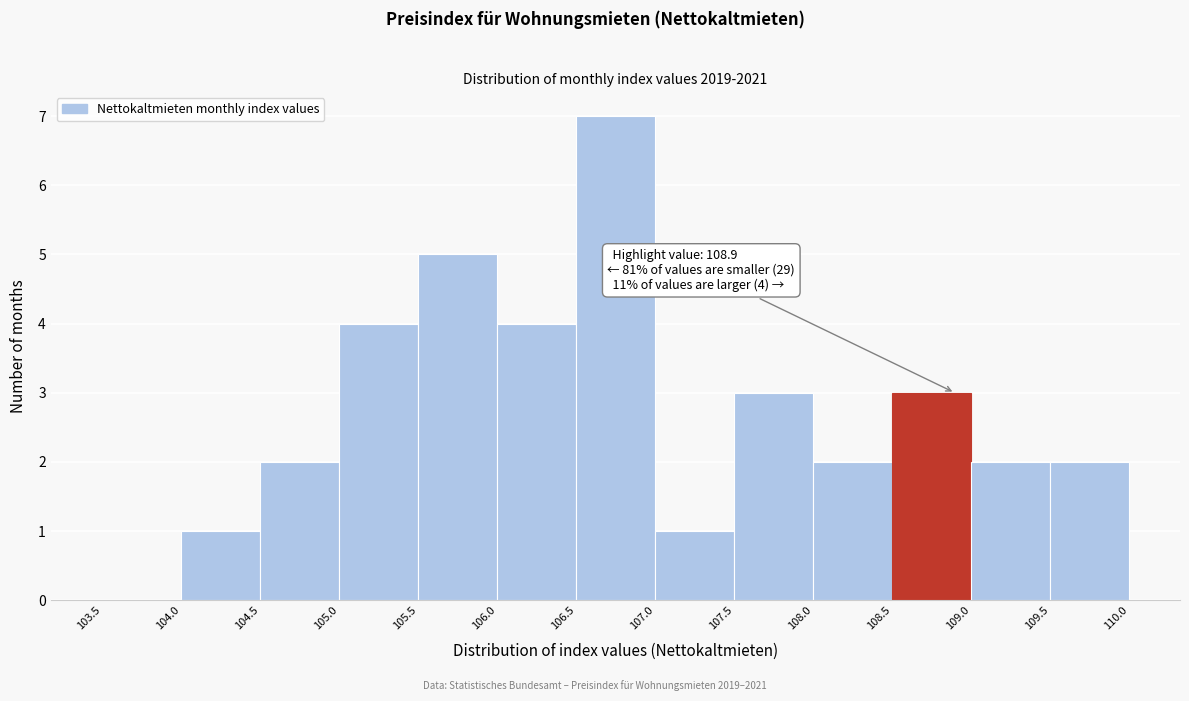

Which range on the x-axis has the tallest bar?

106.5 to 107.0